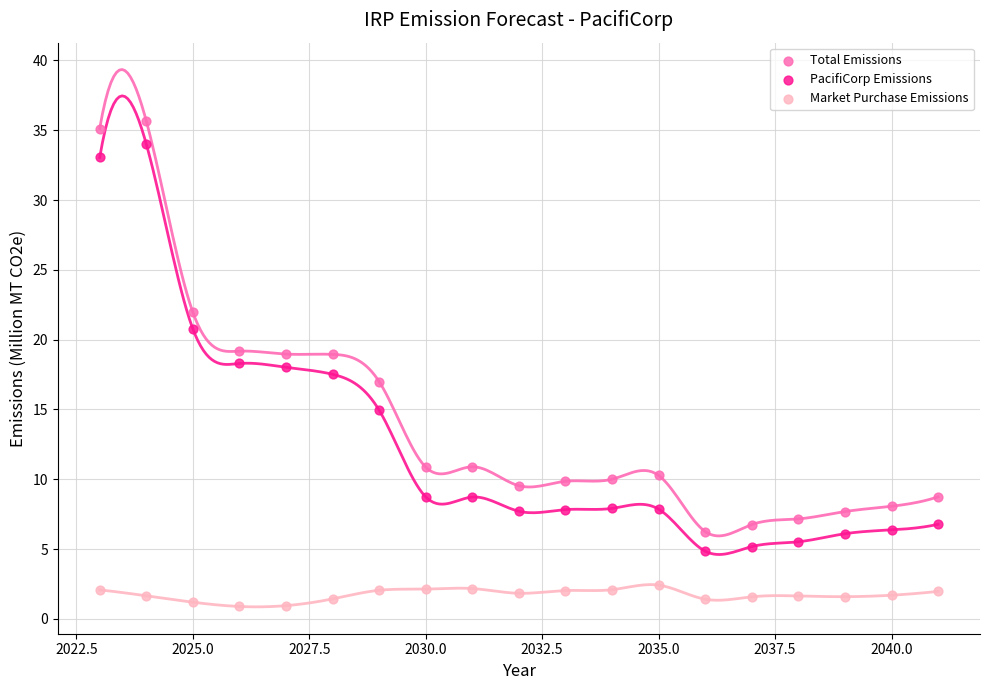

Which series reaches the minimum Y coordinate?

Market Purchase Emissions